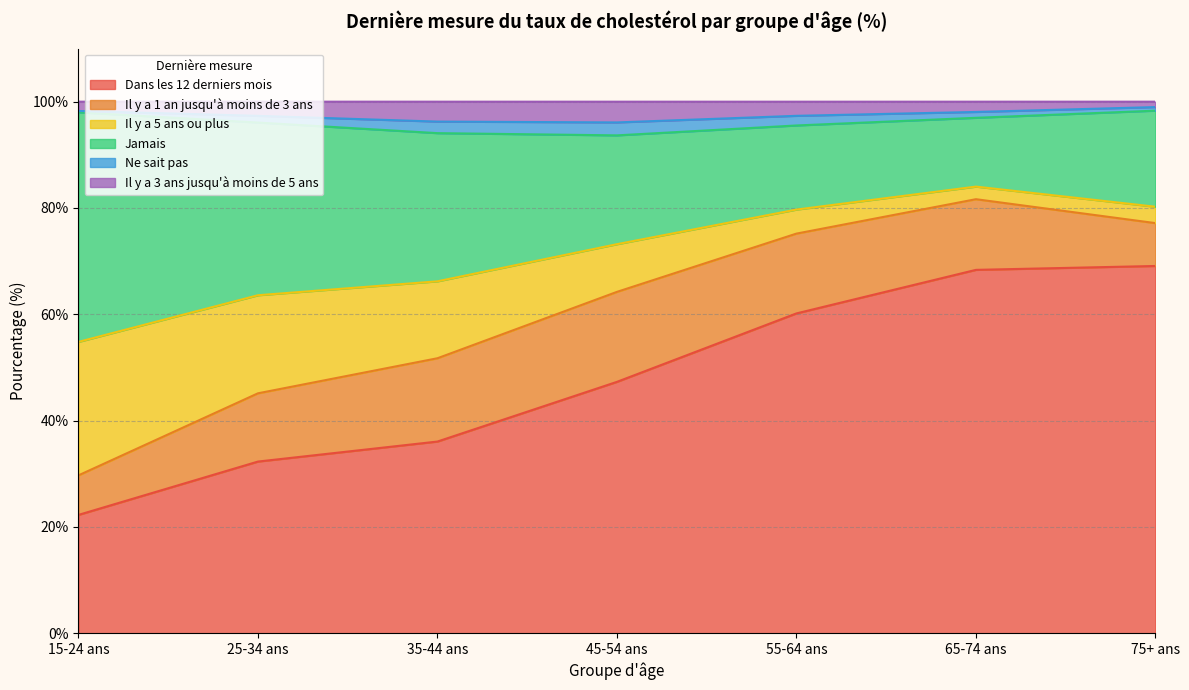

True or false: Il y a 3 ans jusqu'à moins de 5 ans has a value of 147.7 at 15-24 ans.

False